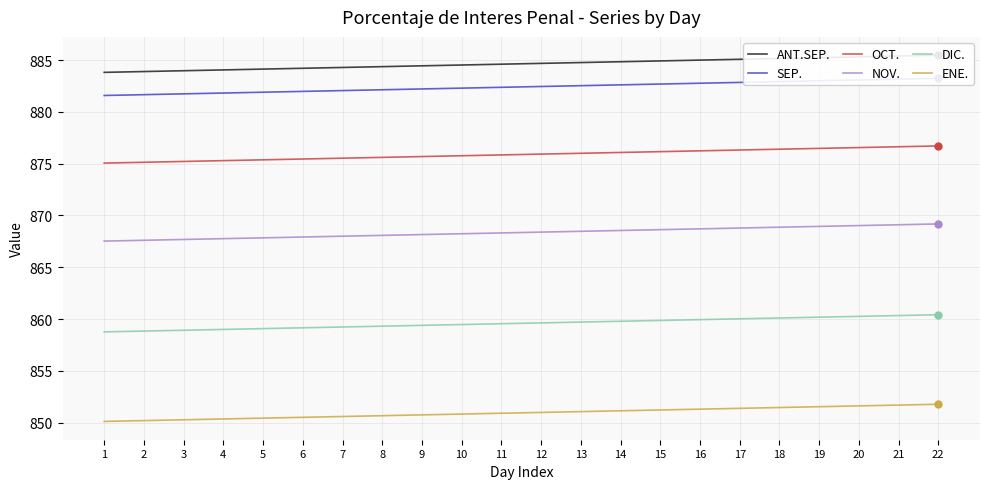

Where is SEP. nearest to the value 882?

6